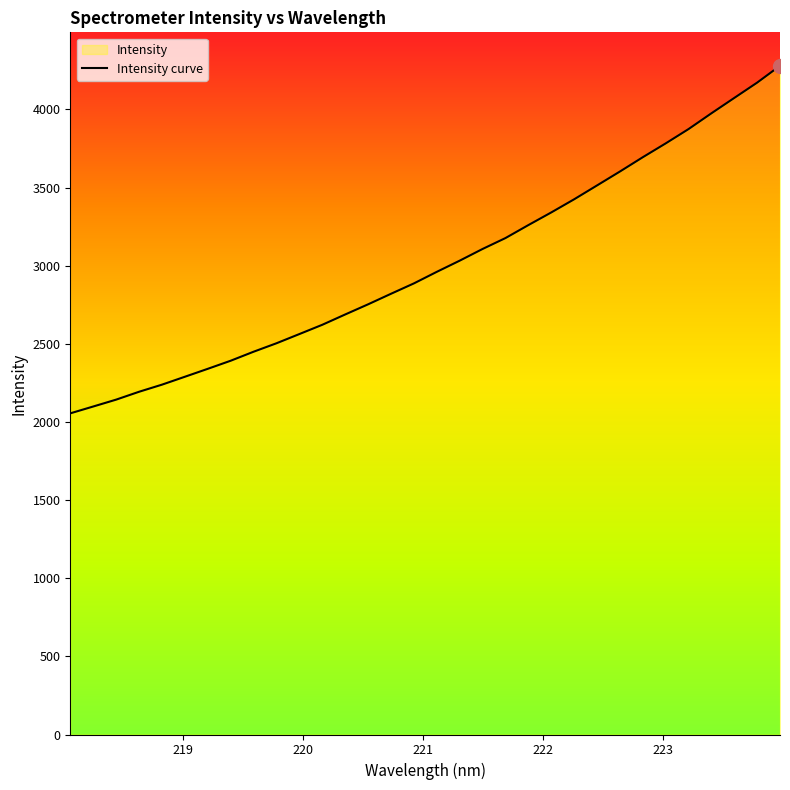

Count the number of data series in this chart.

1